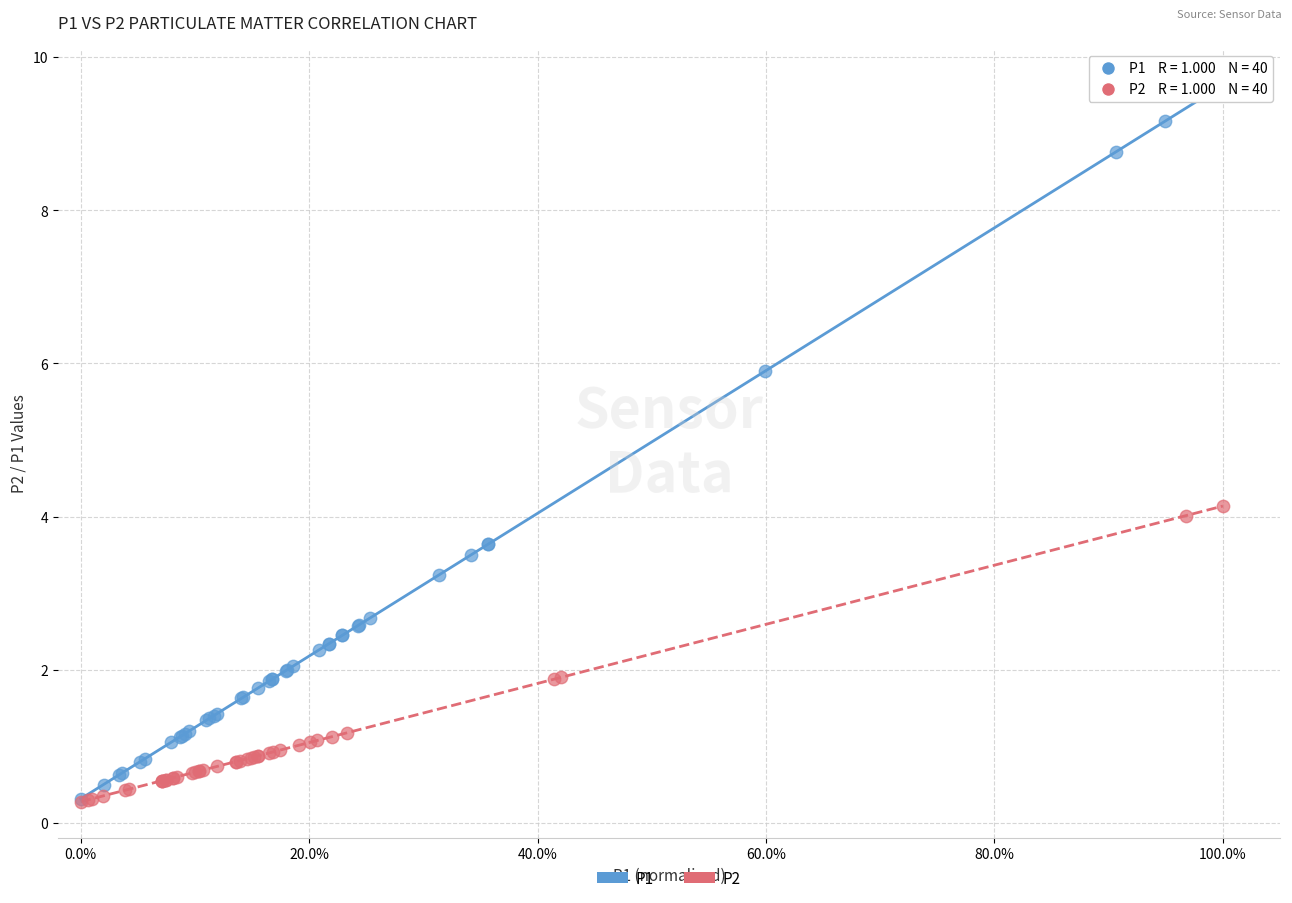

Which series has the widest spread of Y values?

P1